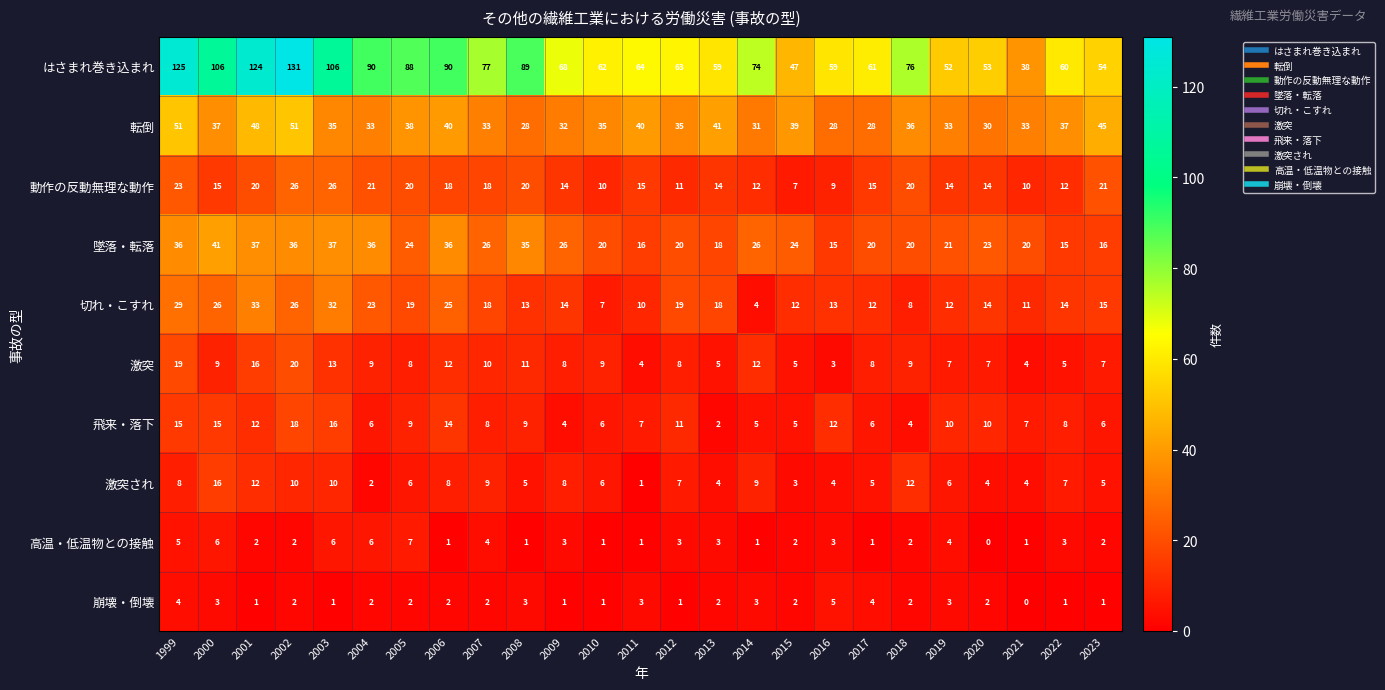

The value of 切れ・こすれ at 2002 is 38. True or false?

False